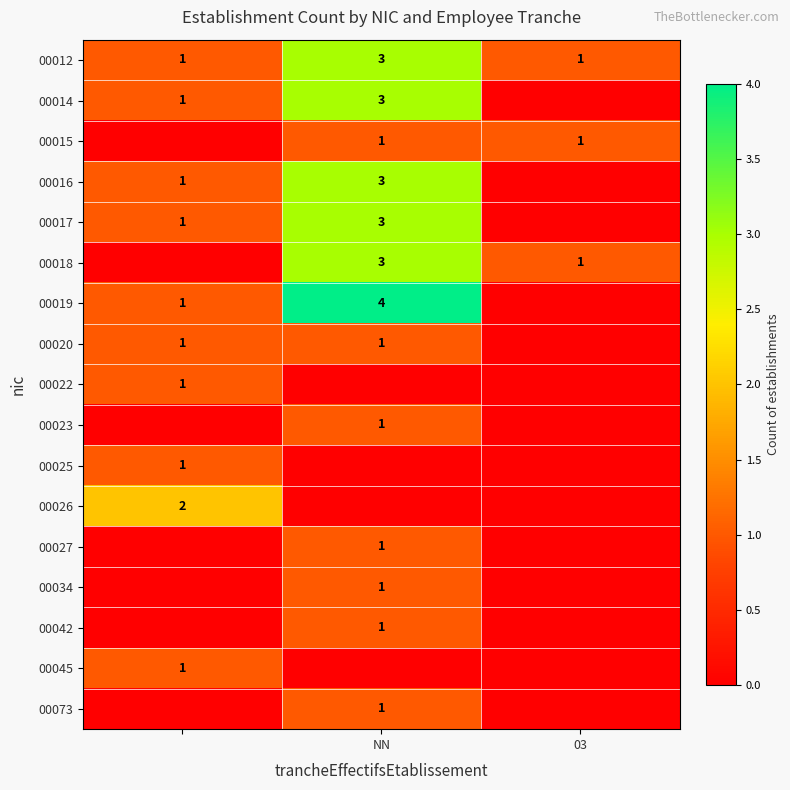

The value of 00027 at NN is 1. True or false?

True